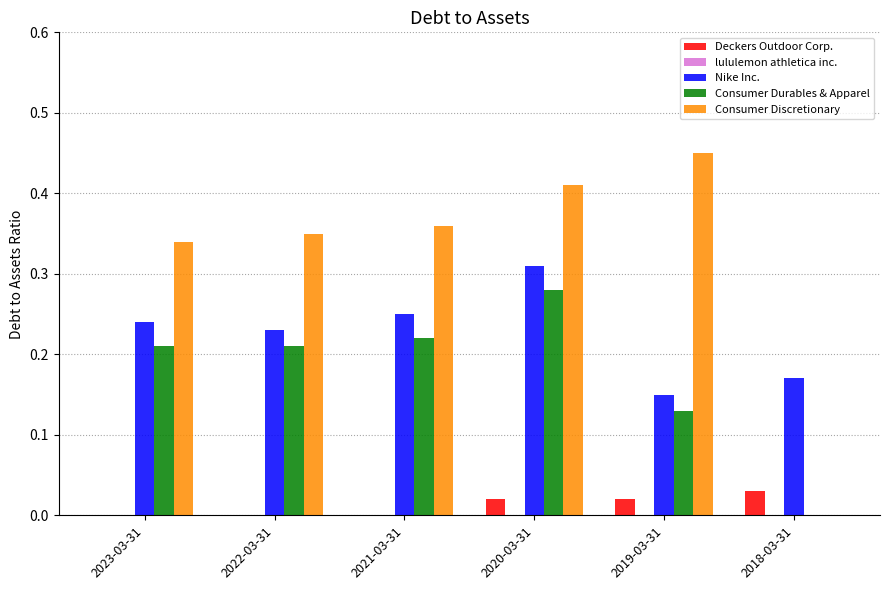

Which category has the highest value across all series?

2019-03-31